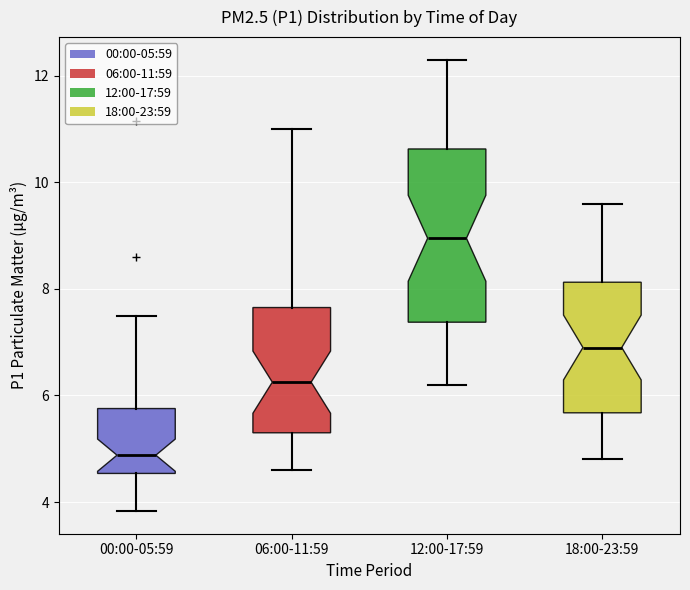

Reading left to right, transcribe this box plot: for each box, give where its median line is, the range the box spans, and where its two whiskers end, as read against the y-axis. The values are not printed on the chart, so give them approximately, as read against the axis.

00:00-05:59: median 4.8, box 4.6 to 5.8, whiskers 3.8 to 7.6
06:00-11:59: median 6.2, box 5.4 to 7.6, whiskers 4.6 to 11.0
12:00-17:59: median 9.0, box 7.4 to 10.6, whiskers 6.2 to 12.4
18:00-23:59: median 7.0, box 5.6 to 8.2, whiskers 4.8 to 9.6